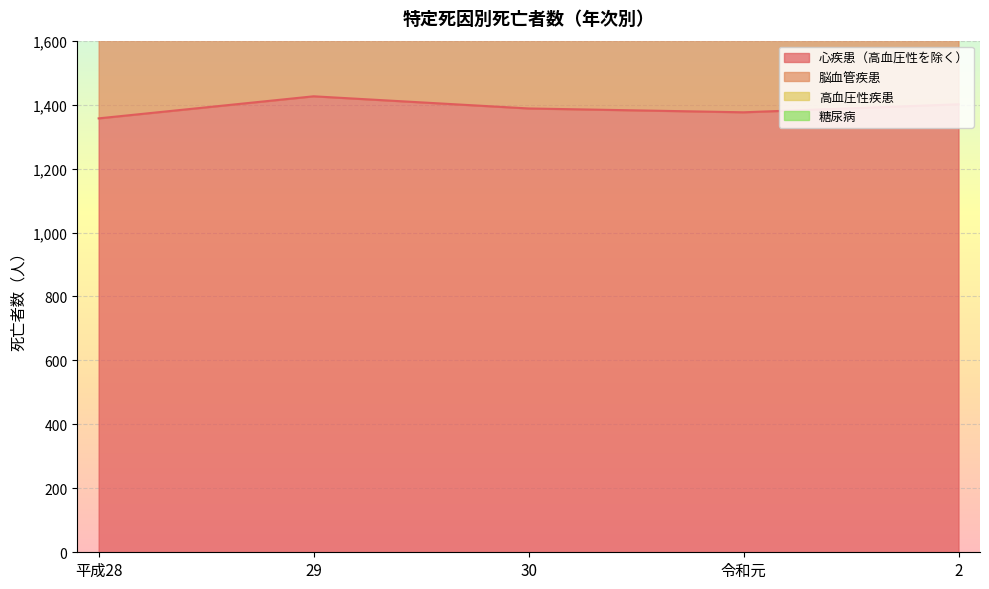

List the labels in order of 高血圧性疾患 value, largest first.

29, 30, 2, 令和元, 平成28